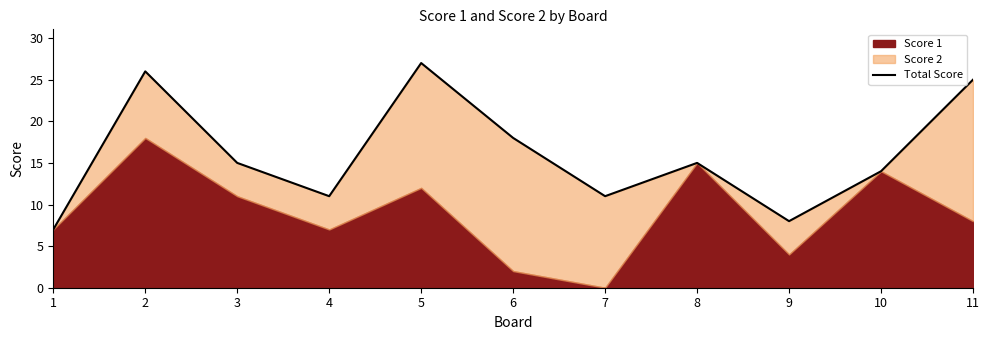

Rank the categories by value from lowest to highest.

1, 9, 4, 7, 10, 3, 8, 6, 11, 2, 5